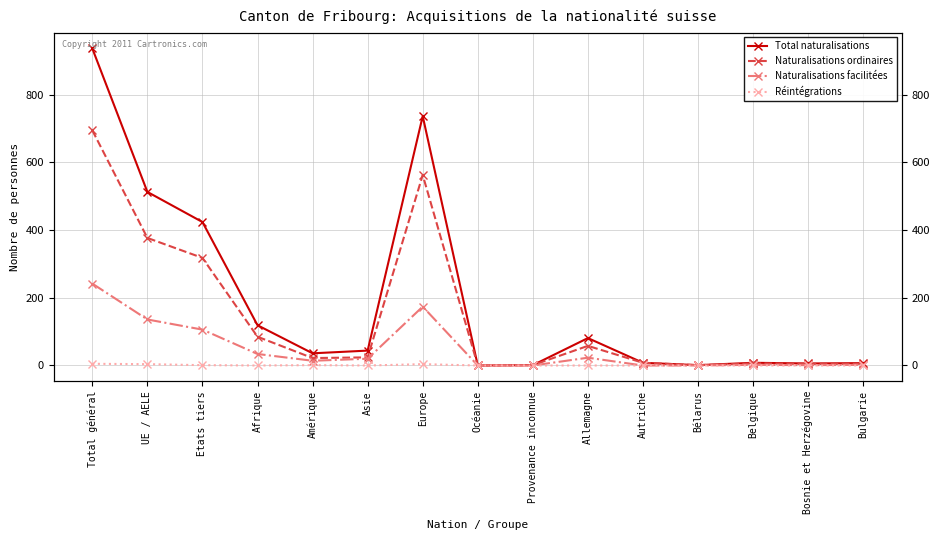

How many positive values does the Naturalisations ordinaires series have?

14